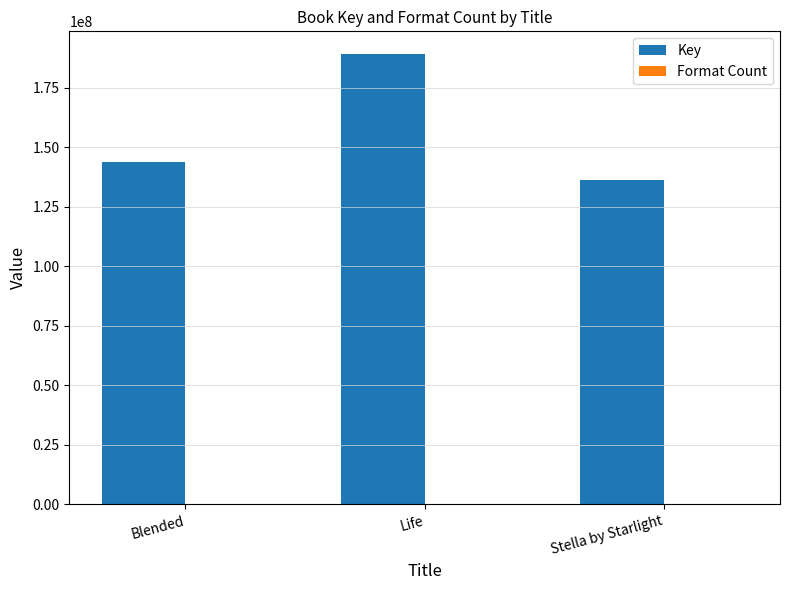

Which series has the largest range (max minus min)?

Key